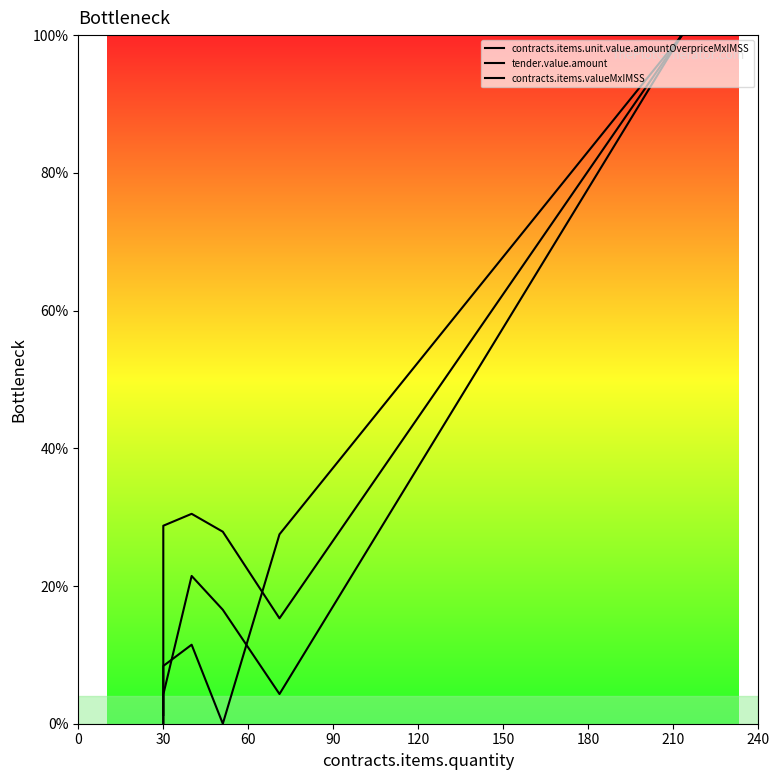

How many intersections are there between tender.value.amount and contracts.items.valueMxIMSS?

2